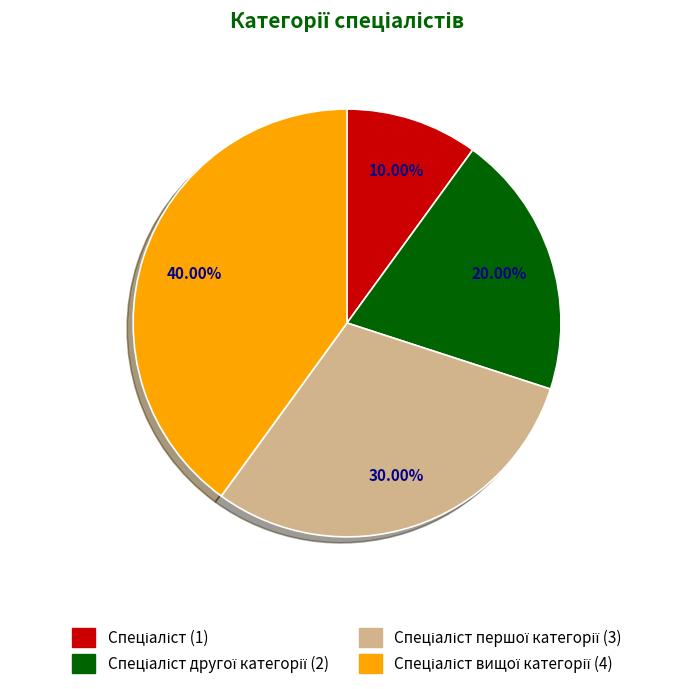

Is there any slice that represents more than half of the pie?

No